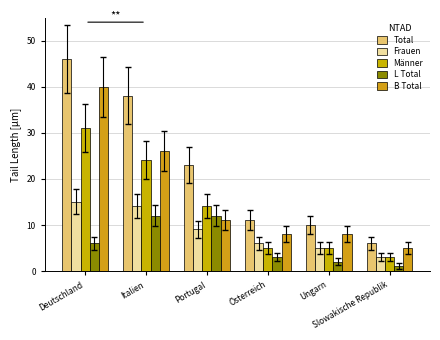

Reading left to right, list all the values displayed in this chart.

Total: 46	38	23	11	10	6
Frauen: 15	14	9	6	5	3
Männer: 31	24	14	5	5	3
L Total: 6	12	12	3	2	1
B Total: 40	26	11	8	8	5